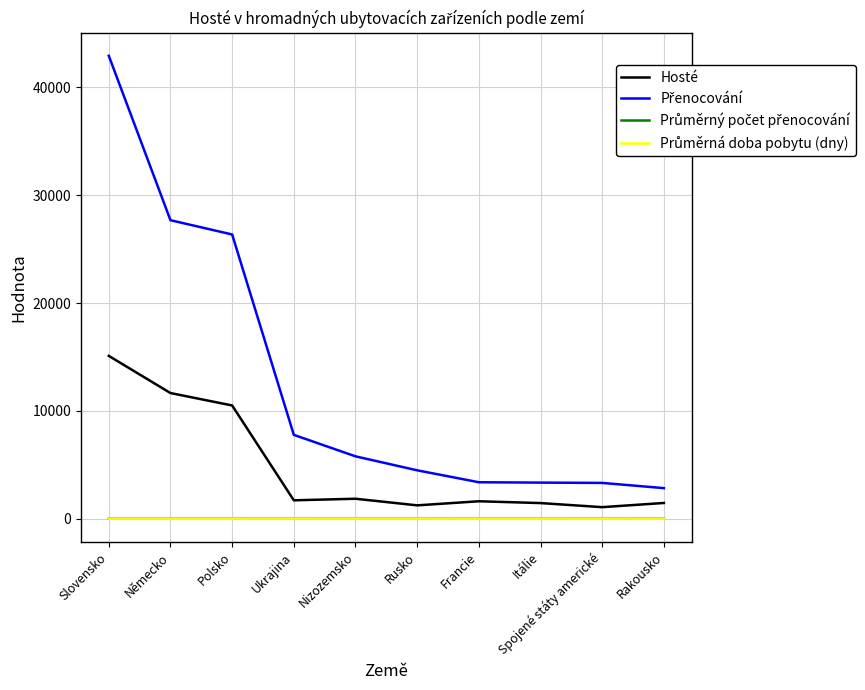

At which category is the sum across all series the highest?

Slovensko